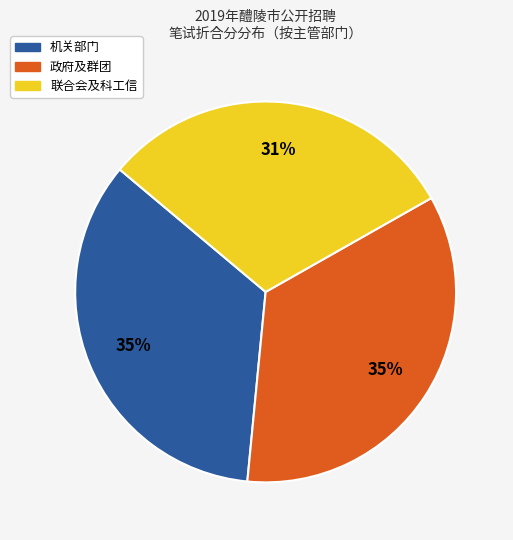

To the nearest percent, what is the average slice percentage?

33%